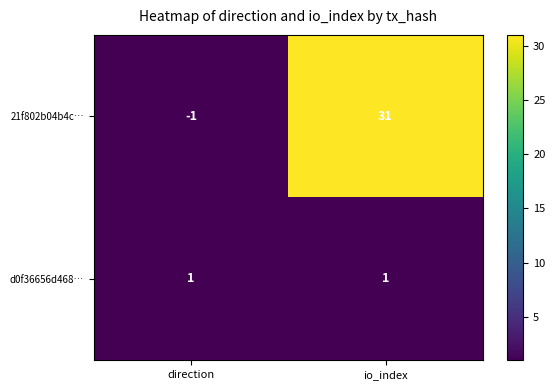

Where is 21f802b04b4c… nearest to the value 15?

direction